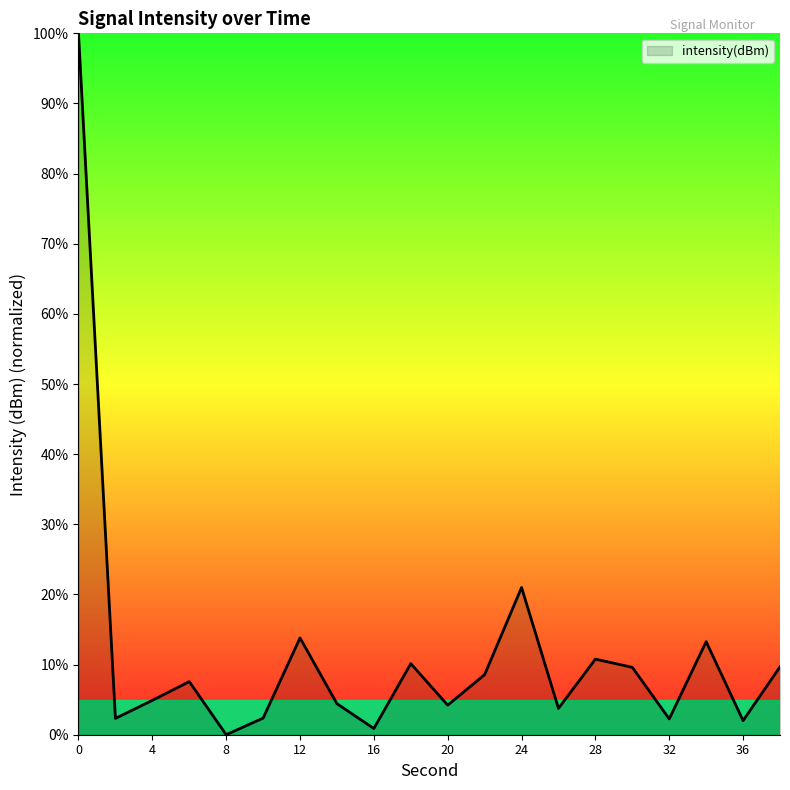

How many values are below 7?

10